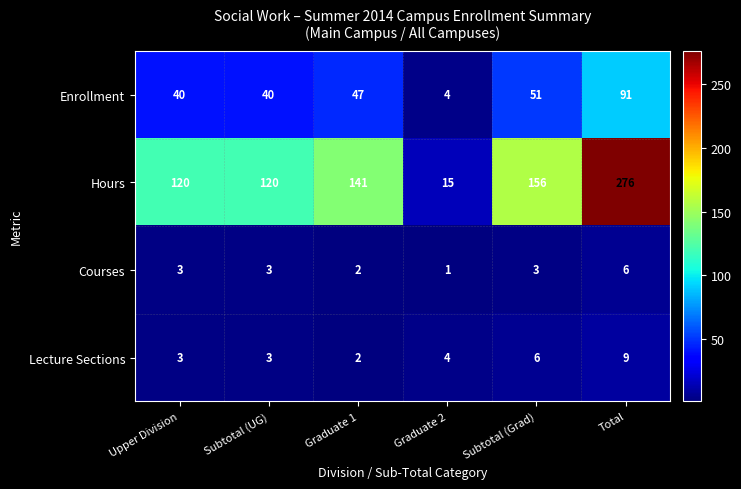

Where is Lecture Sections nearest to the value 5?

Graduate 2